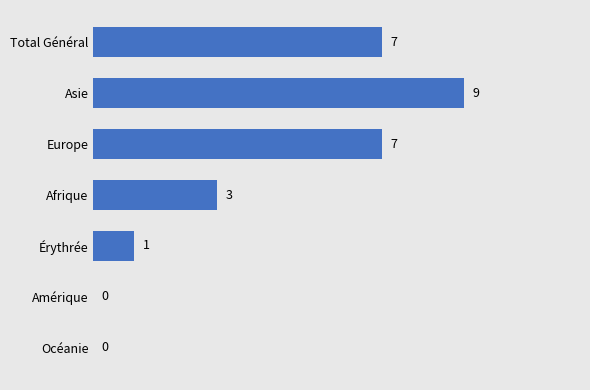

Where is the data nearest to the value 4?

Afrique